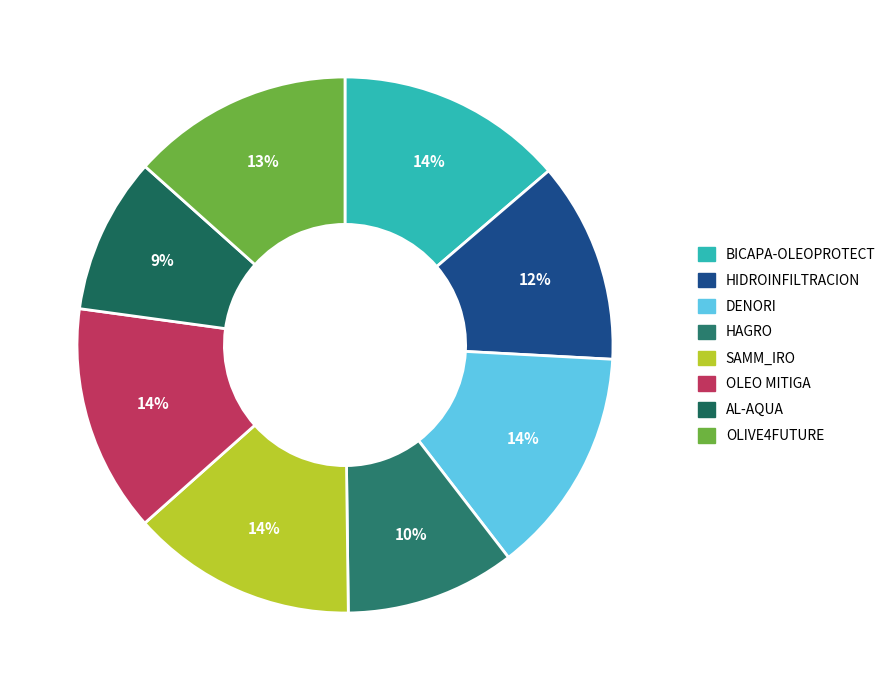

Count the number of slices in the pie.

8